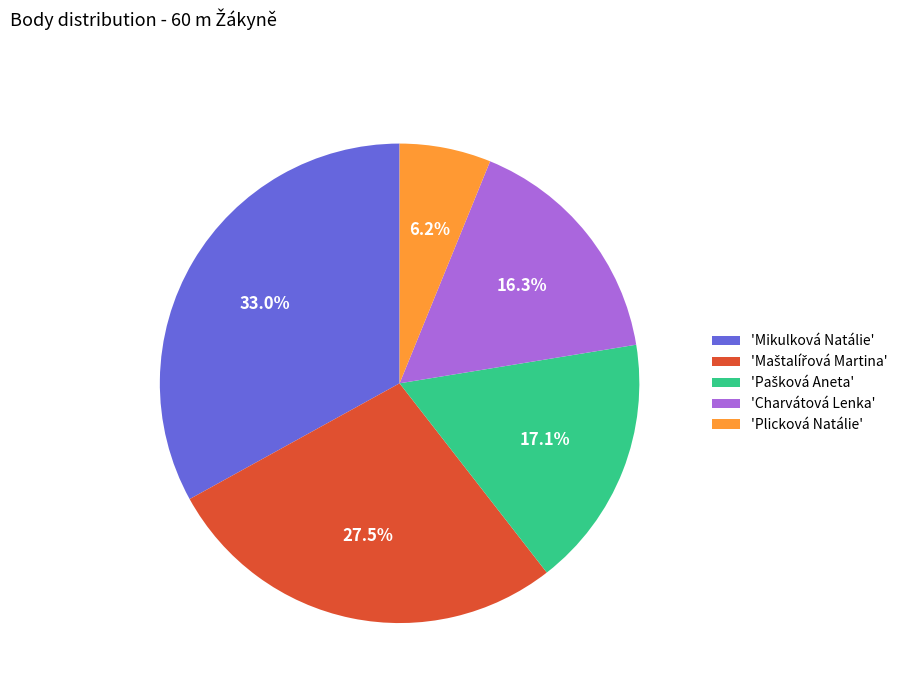

What is the largest slice in the pie chart?

'Mikulková Natálie'